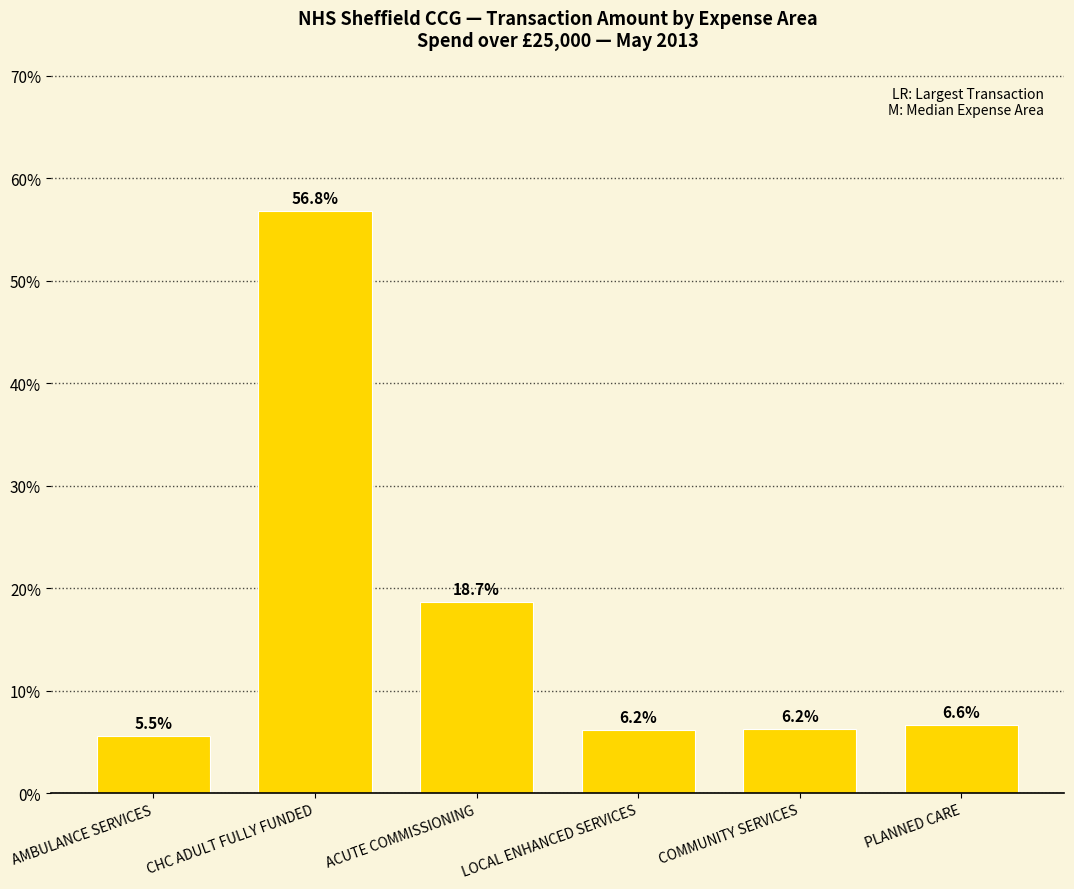

Which has a higher value, CHC ADULT FULLY FUNDED or LOCAL ENHANCED SERVICES?

CHC ADULT FULLY FUNDED